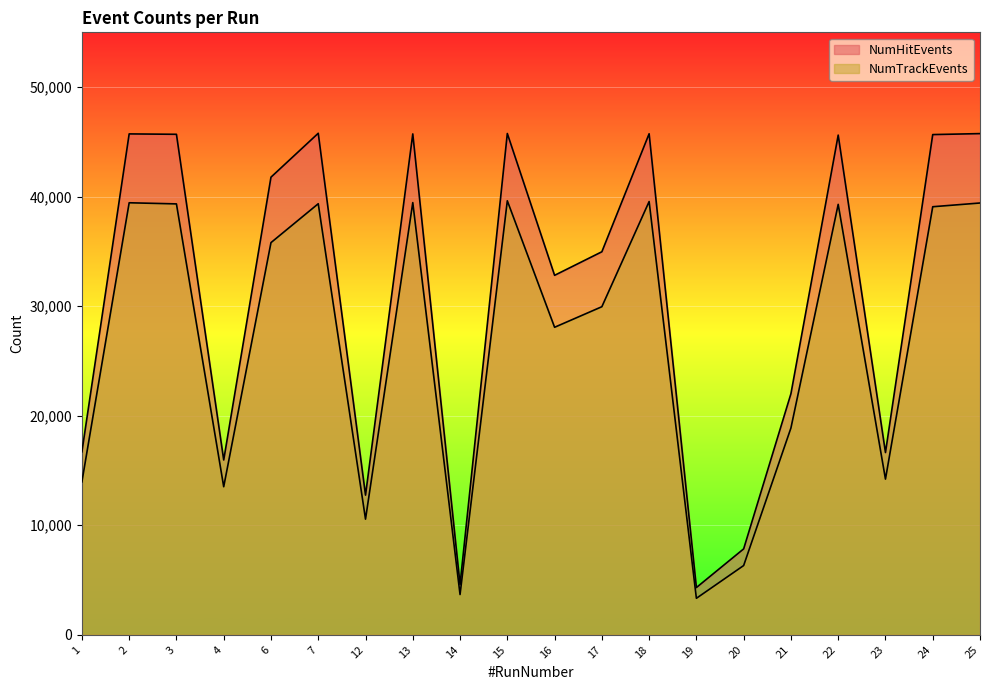

How many data points in NumTrackEvents are above 35803?

9